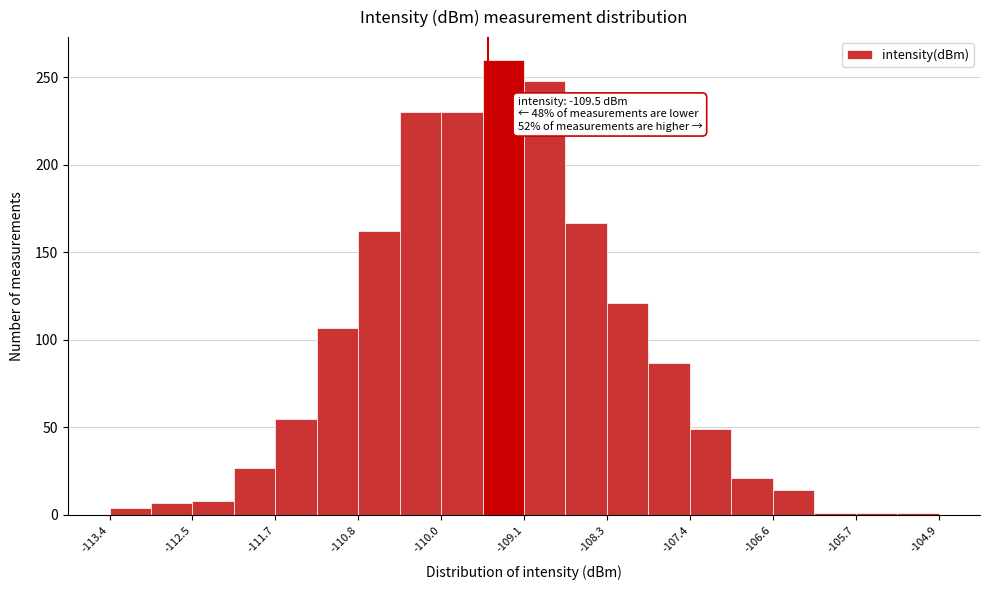

Over which range of the x-axis is the bar tallest?

-109.6 to -109.1